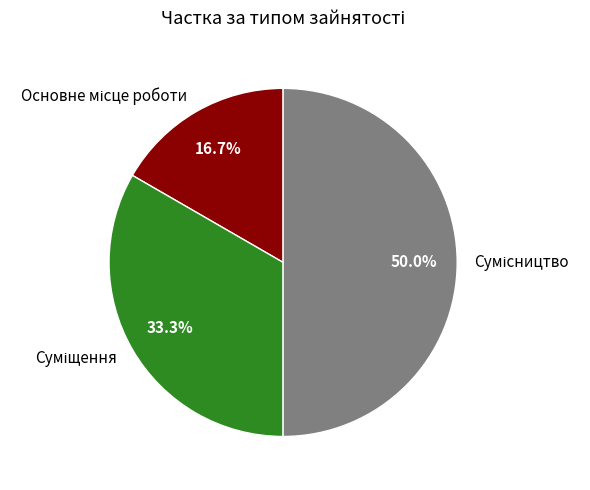

How many slices are in this pie chart?

3